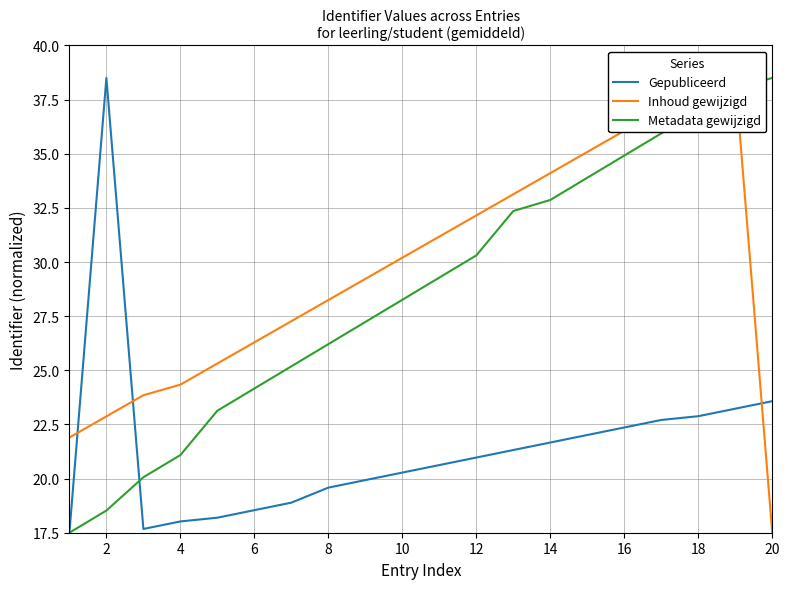

Which series changed the most between 11 and 18?

Metadata gewijzigd